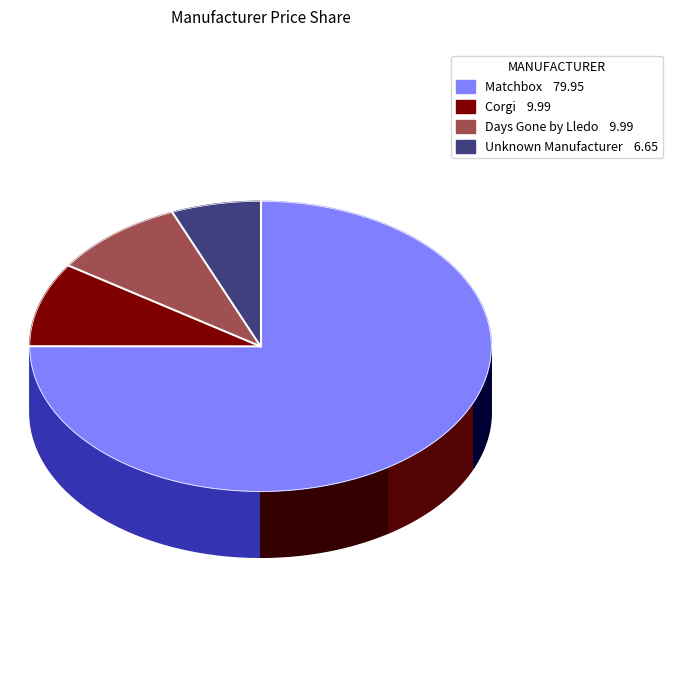

Is Unknown Manufacturer the majority of the pie?

No